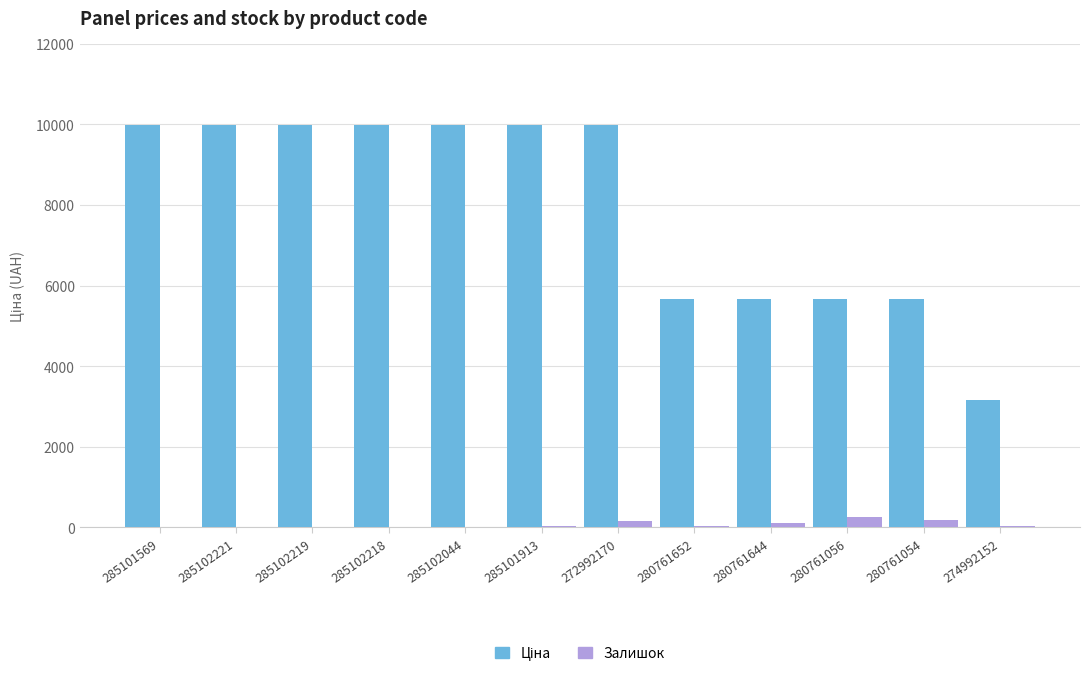

What is the greatest value displayed?

9975.0